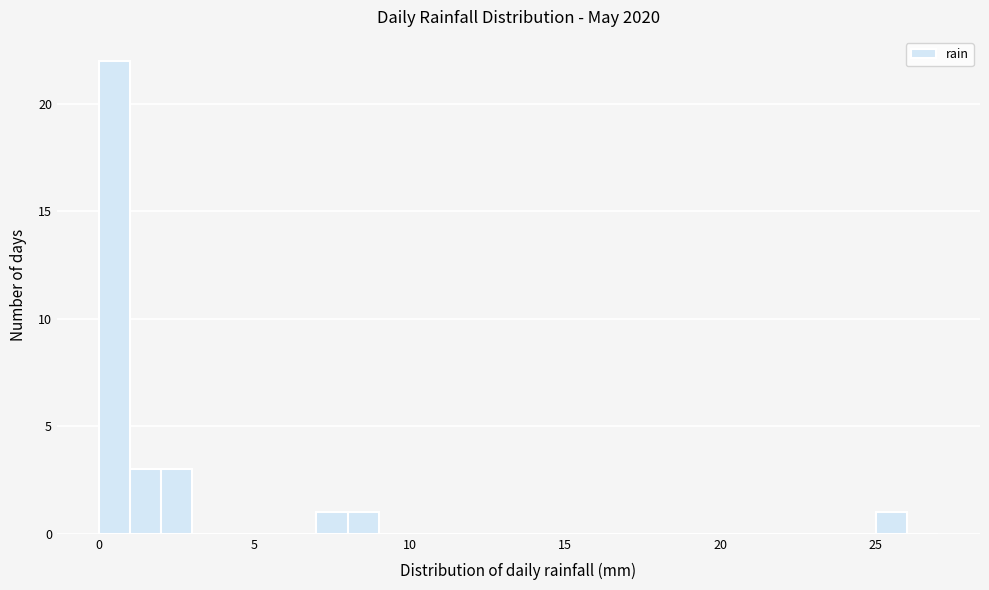

Around what value on the x-axis is the tallest bar? Give the approximate position of its centre, as read against the axis.

0.5